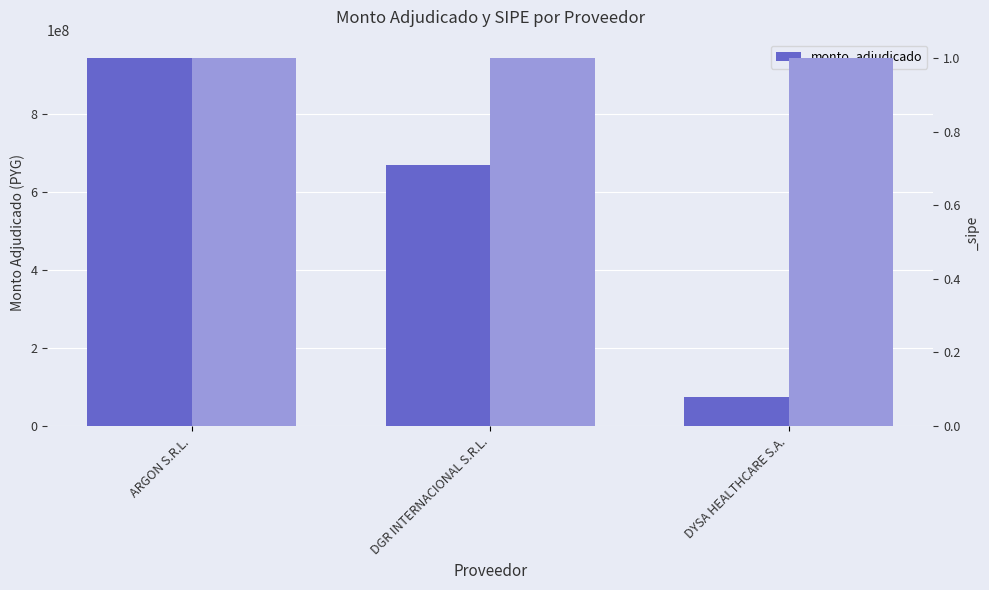

The value at DYSA HEALTHCARE S.A. is 74623750. True or false?

True